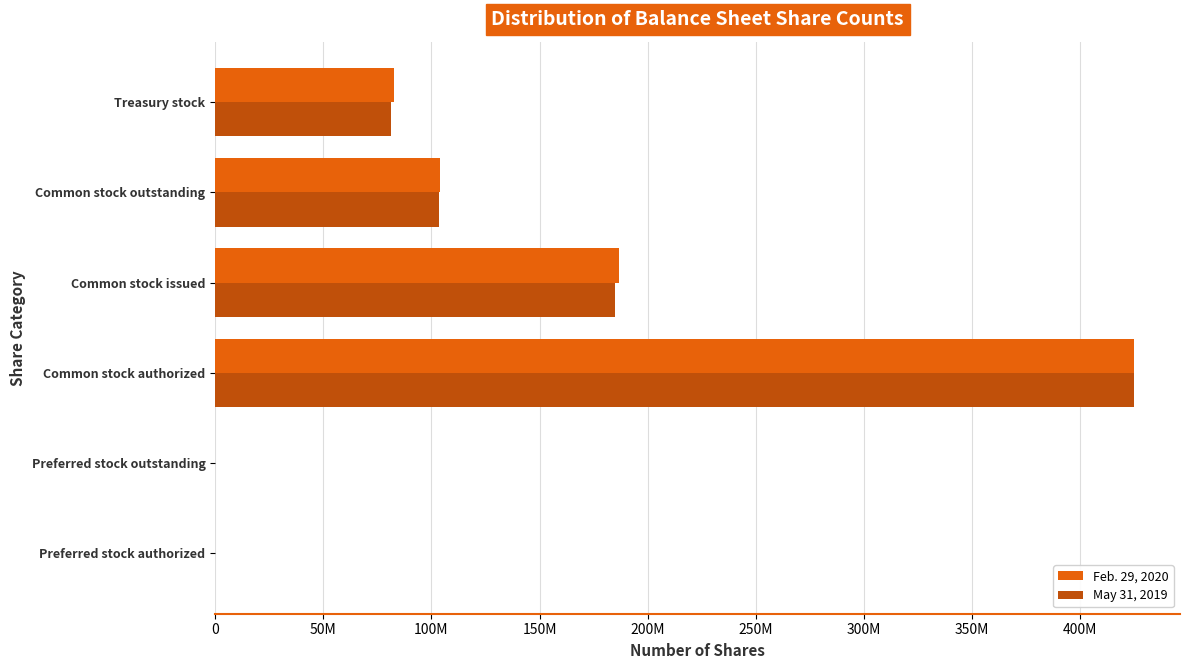

What are all the series names shown in the legend?

Feb. 29, 2020, May 31, 2019